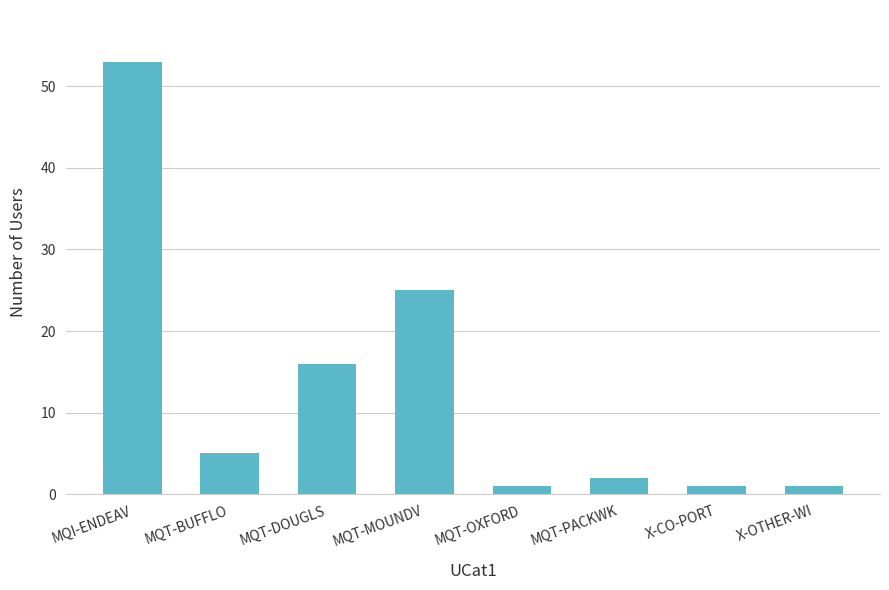

What is the value of the 1st bar from the left?

53